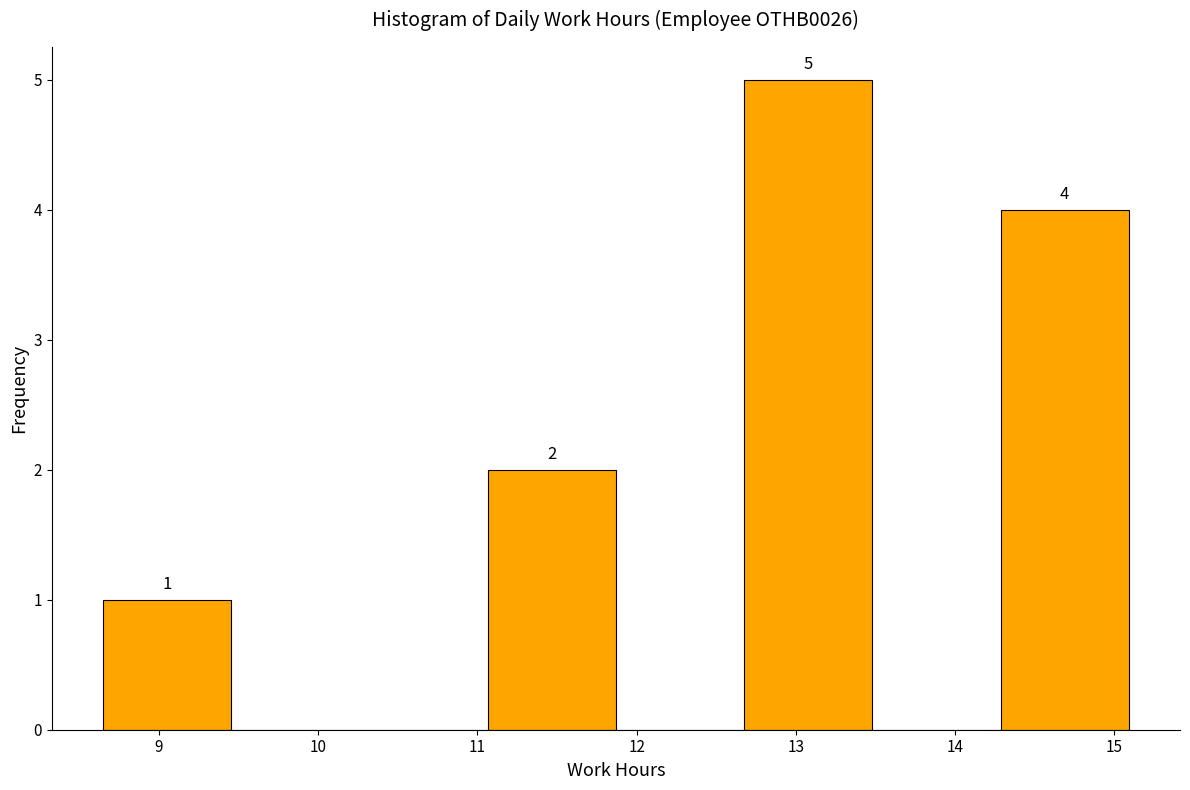

Which range on the x-axis has the tallest bar?

12.7 to 13.5